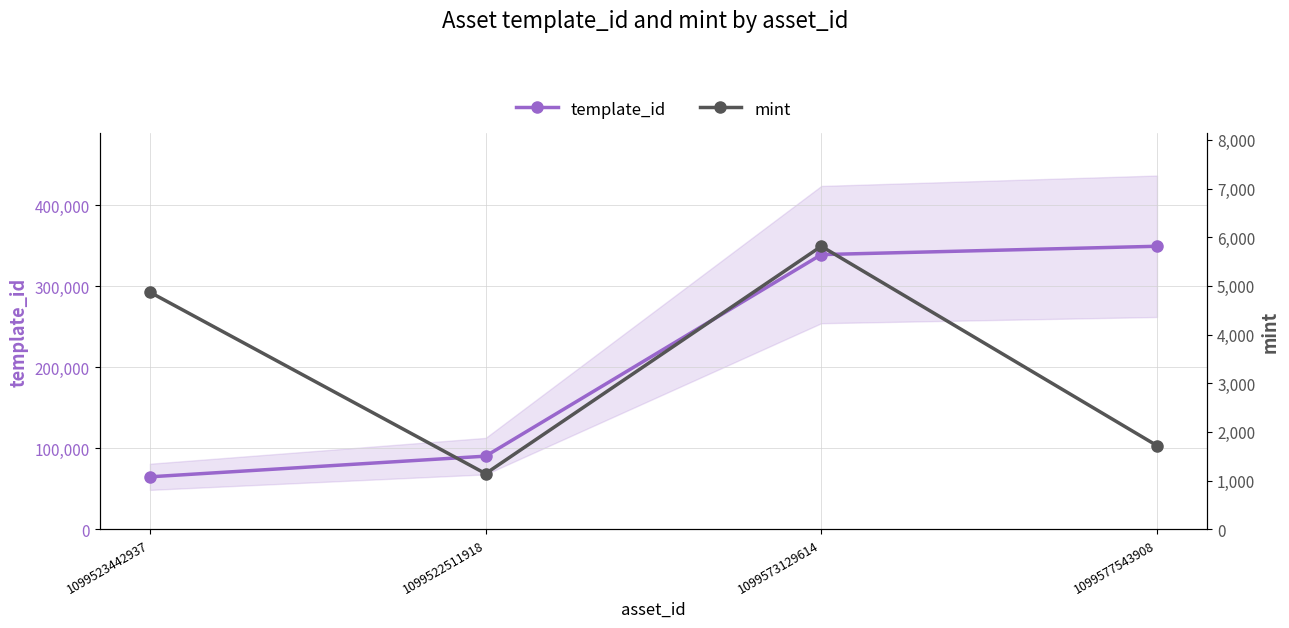

Count the number of data series in this chart.

2